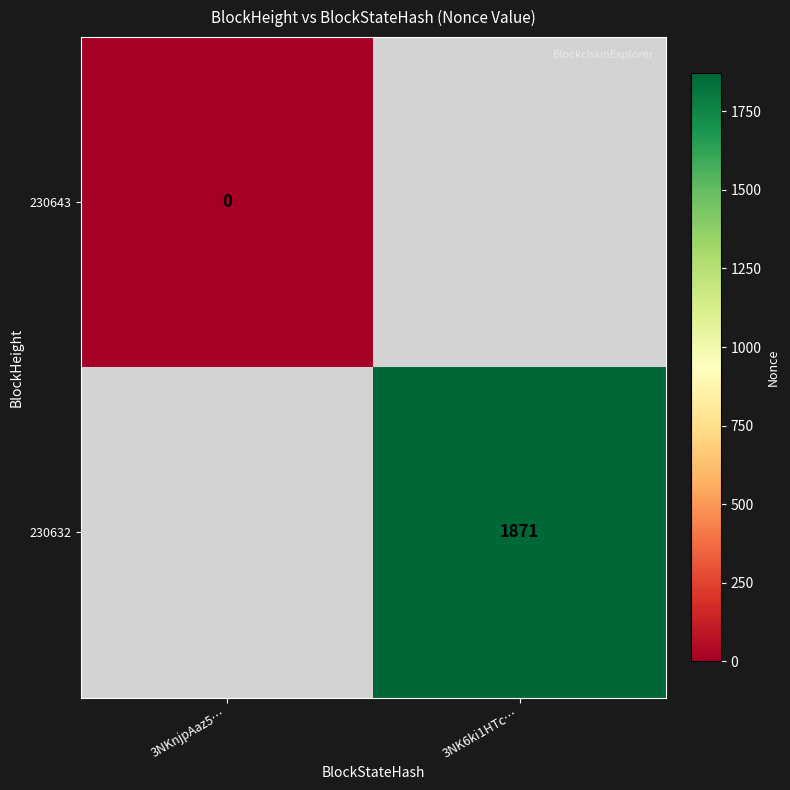

How many categories are shown in the chart?

2